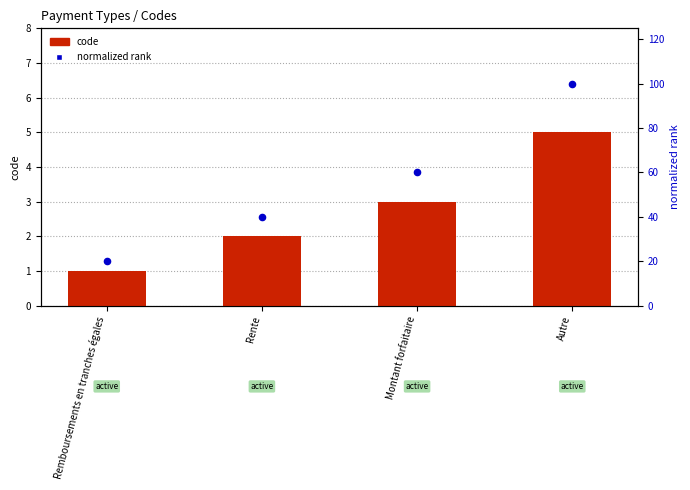

Is the value of normalized rank at Montant forfaitaire greater than the value of code at Montant forfaitaire?

Yes